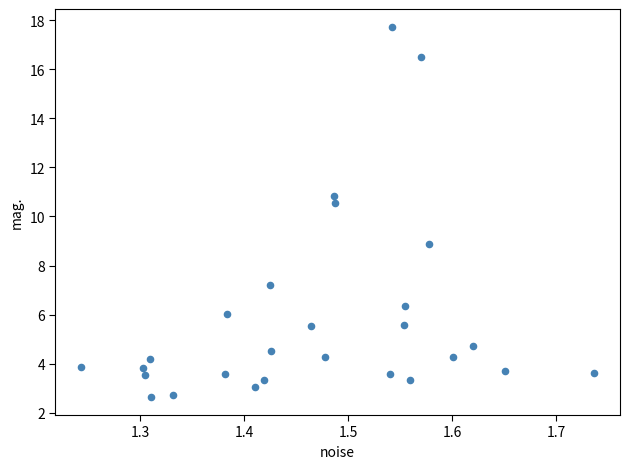

What Y value in the scatter plot is closest to 10?

10.6